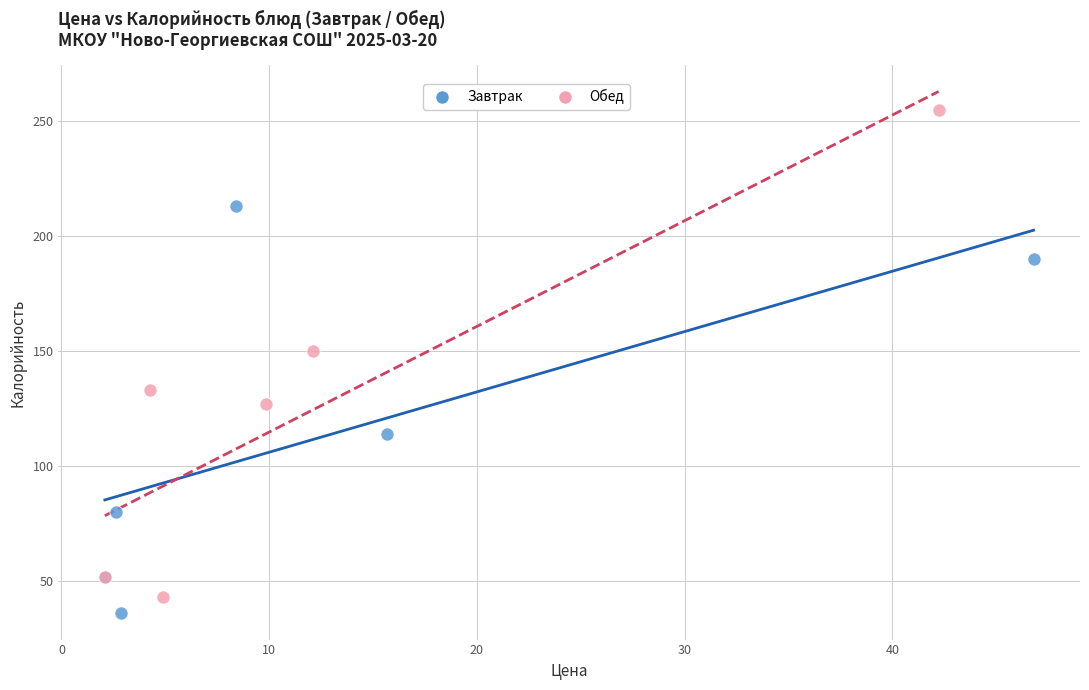

Which series contains the highest Y value?

Обед